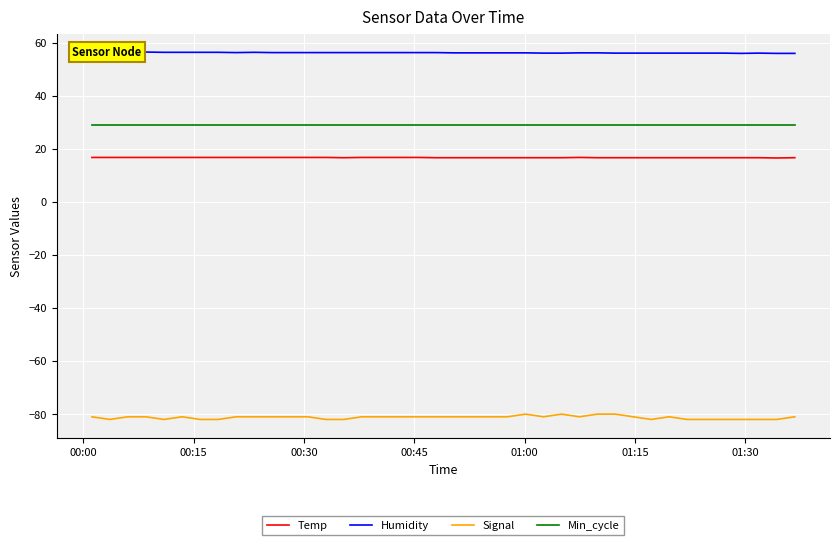

Rank the series by their maximum value, from lowest to highest.

Signal, Temp, Min_cycle, Humidity